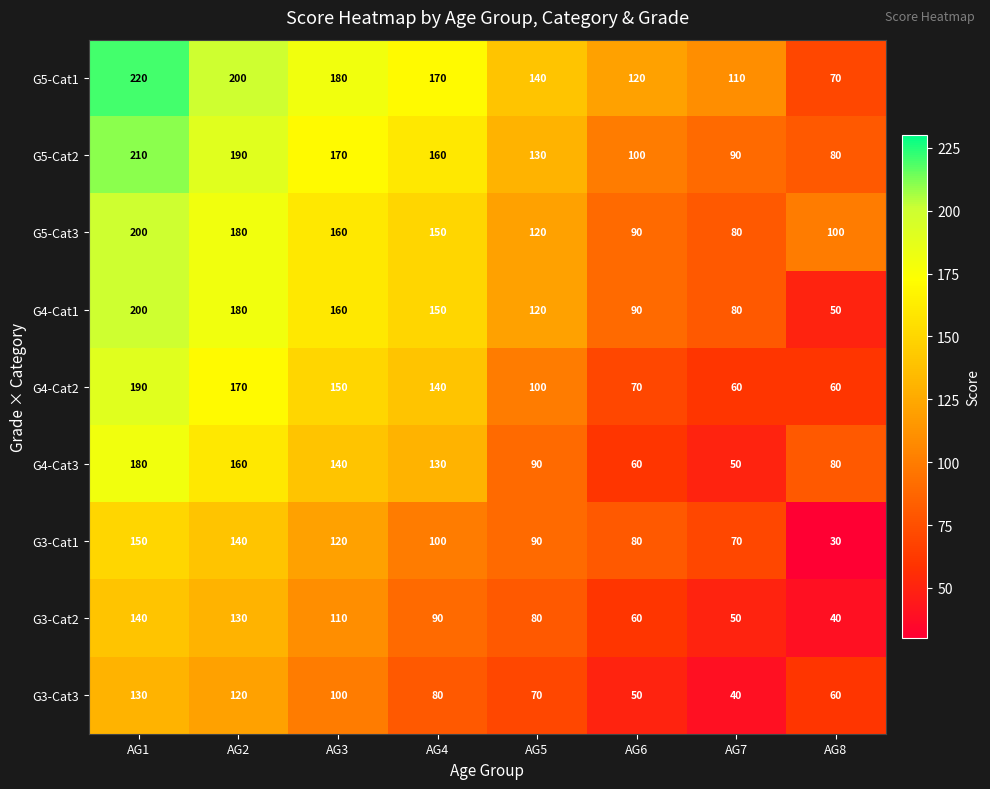

What is the spread (max minus min) of values at AG2?

80